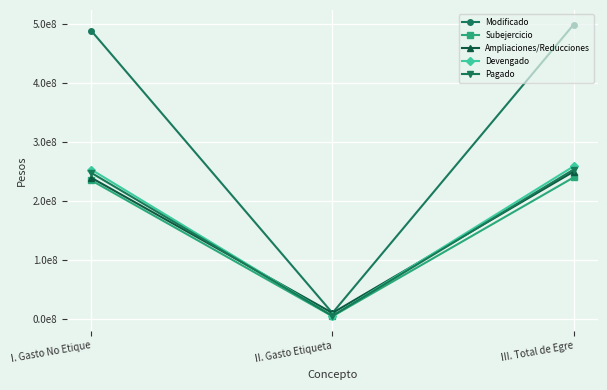

Reading right to left, what are all the values shown in this chart?

Modificado: III. Total de Egre=498812153.6	II. Gasto Etiqueta=10452496.3	I. Gasto No Etique=488359657.3
Subejercicio: III. Total de Egre=239994692.2	II. Gasto Etiqueta=4931417.6	I. Gasto No Etique=235063274.7
Ampliaciones/Reducciones: III. Total de Egre=249900653.6	II. Gasto Etiqueta=10452496.3	I. Gasto No Etique=239448157.3
Devengado: III. Total de Egre=258817461.4	II. Gasto Etiqueta=5521078.8	I. Gasto No Etique=253296382.6
Pagado: III. Total de Egre=253383022.6	II. Gasto Etiqueta=5521078.8	I. Gasto No Etique=247861943.8